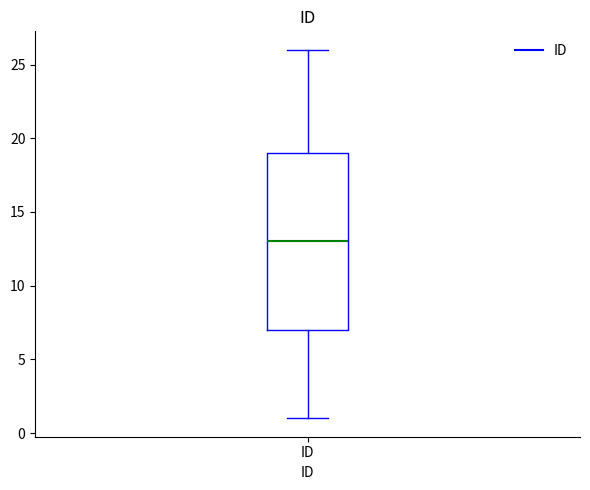

Read this box plot against the y-axis: the position of the median line, the range covered by the box, and the ends of both whiskers. The values are not printed on the chart, so give them approximately, as read against the axis.

median 13, box 7 to 19, whiskers 1 to 26